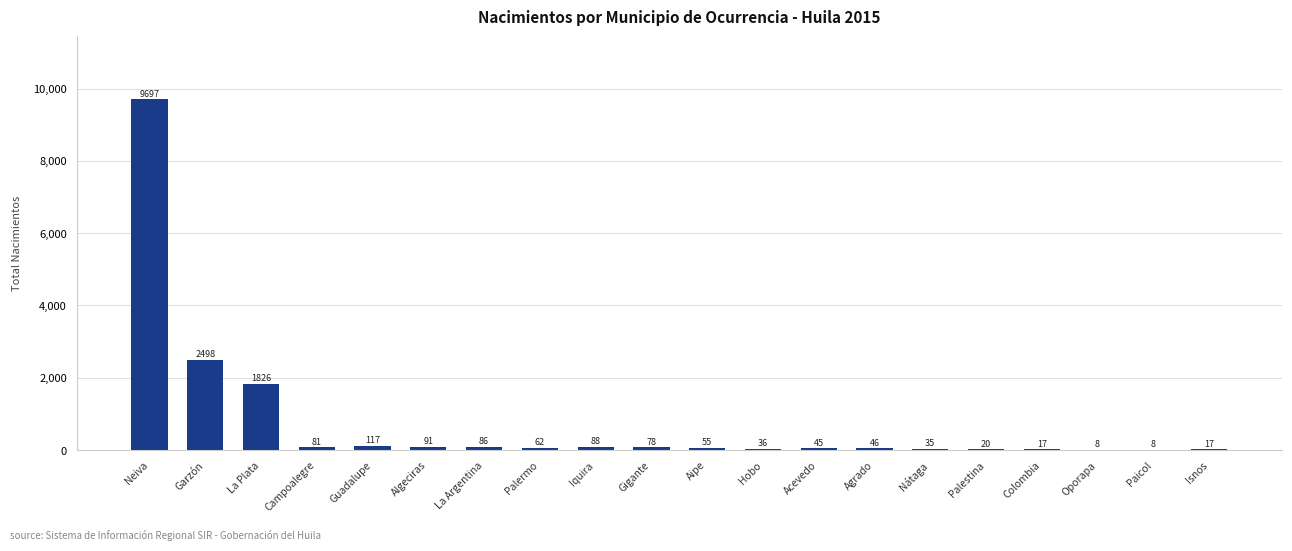

True or false: the data shows 78 at Gigante.

True